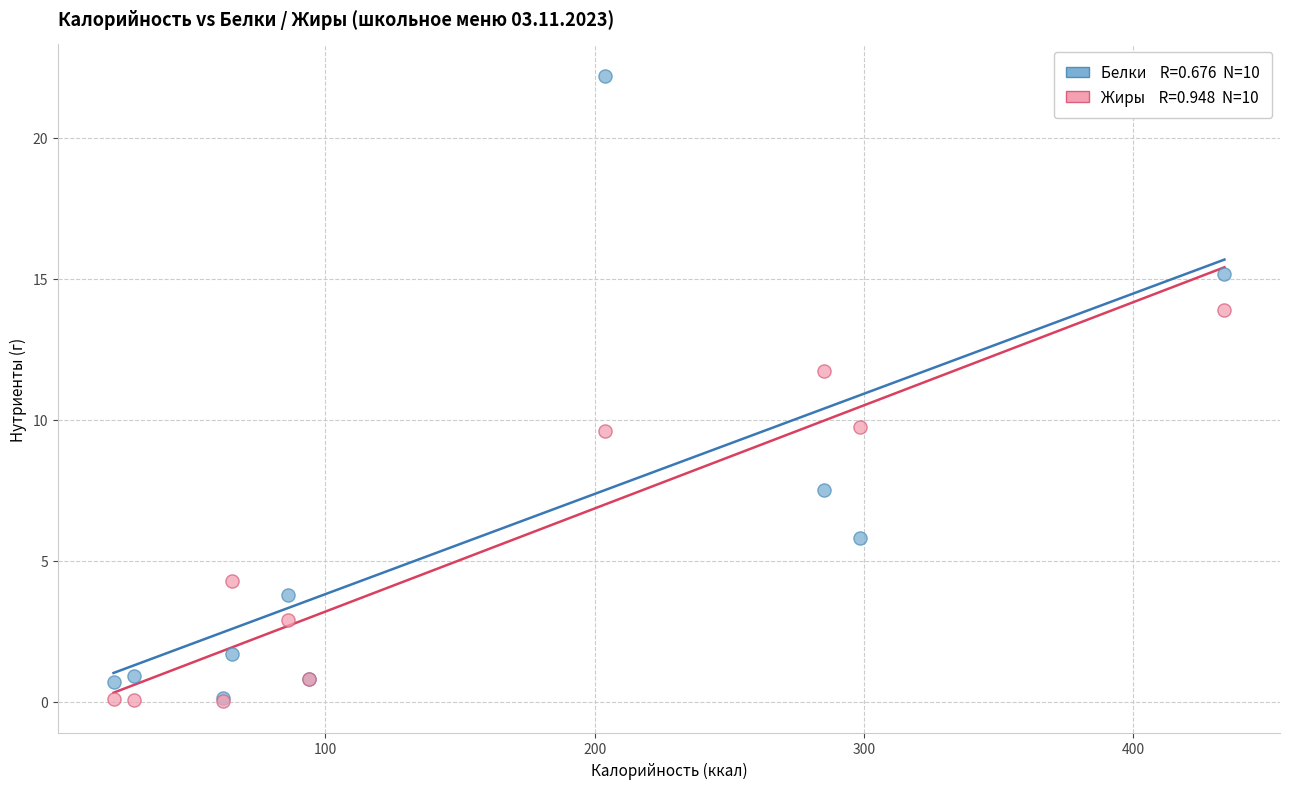

Across all series, what Y value is closest to 11?

11.7